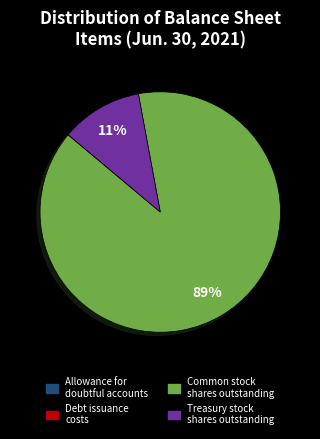

To the nearest percent, what is the difference between the largest and smallest slice percentages?

89%